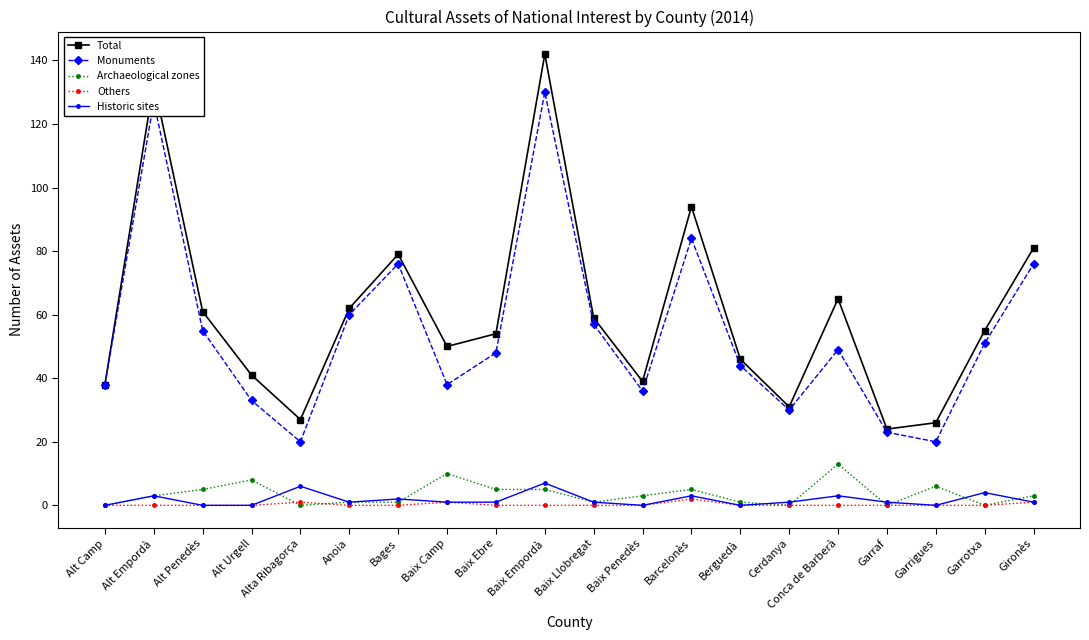

True or false: Others and Total cross at least once.

False